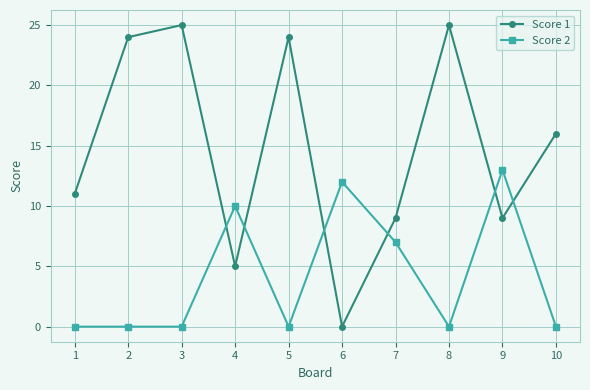

Rank the series at 4 from highest to lowest value.

Score 2, Score 1